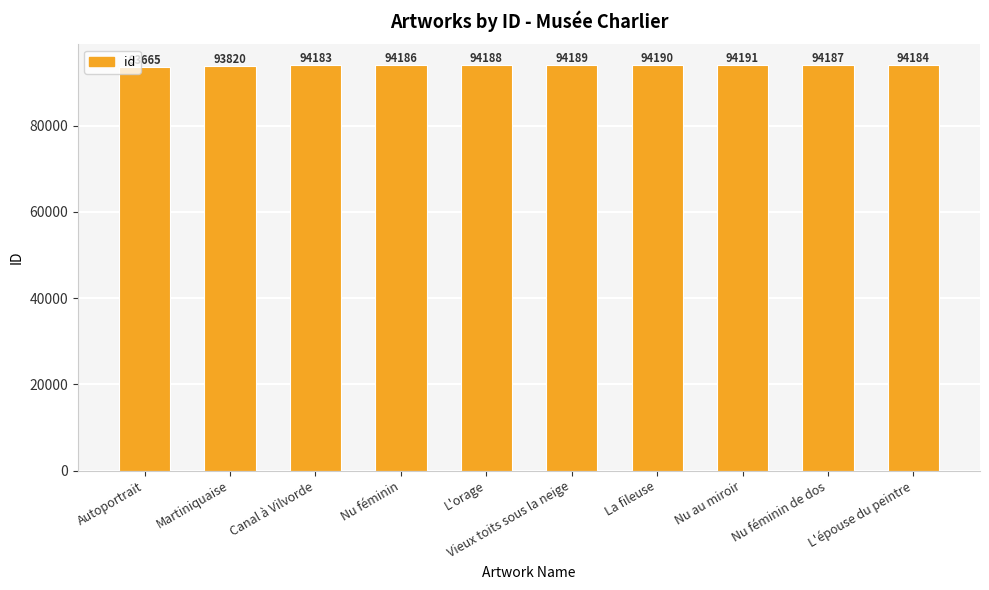

Are the bars horizontal?

No